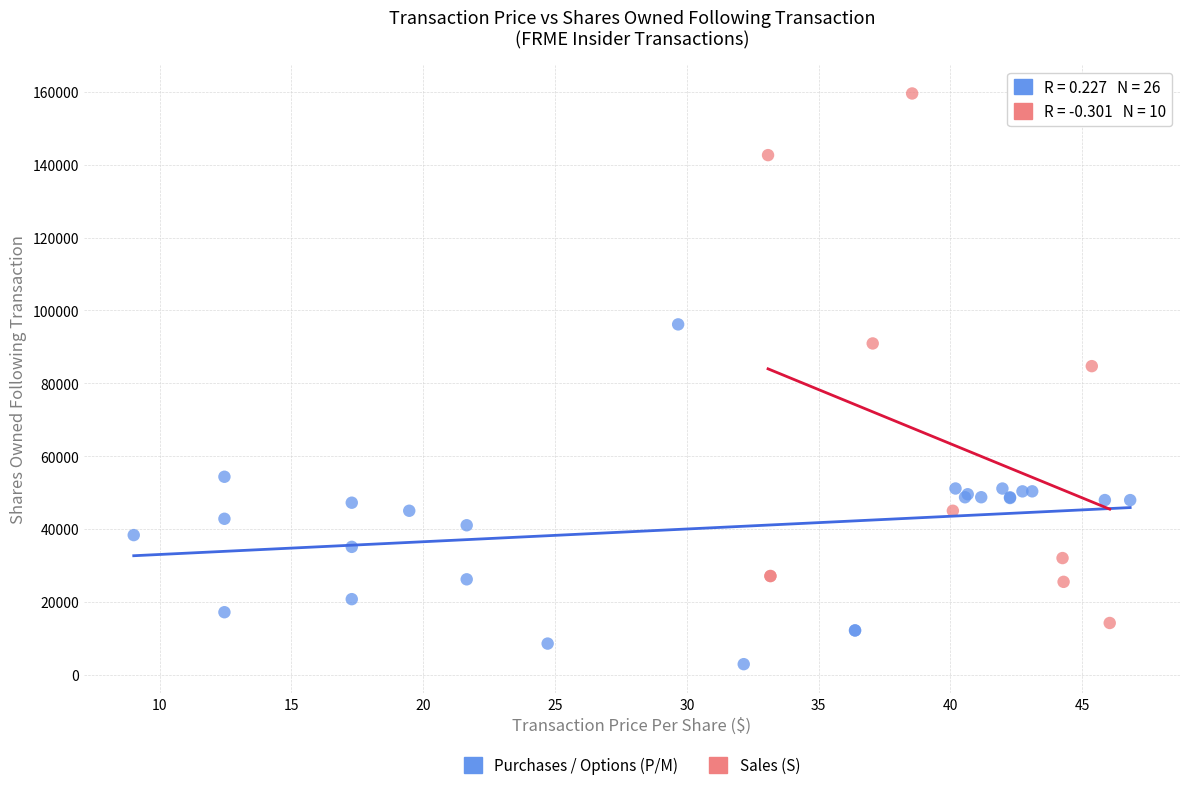

Which series contains the lowest Y value?

Purchases / Options (P/M)